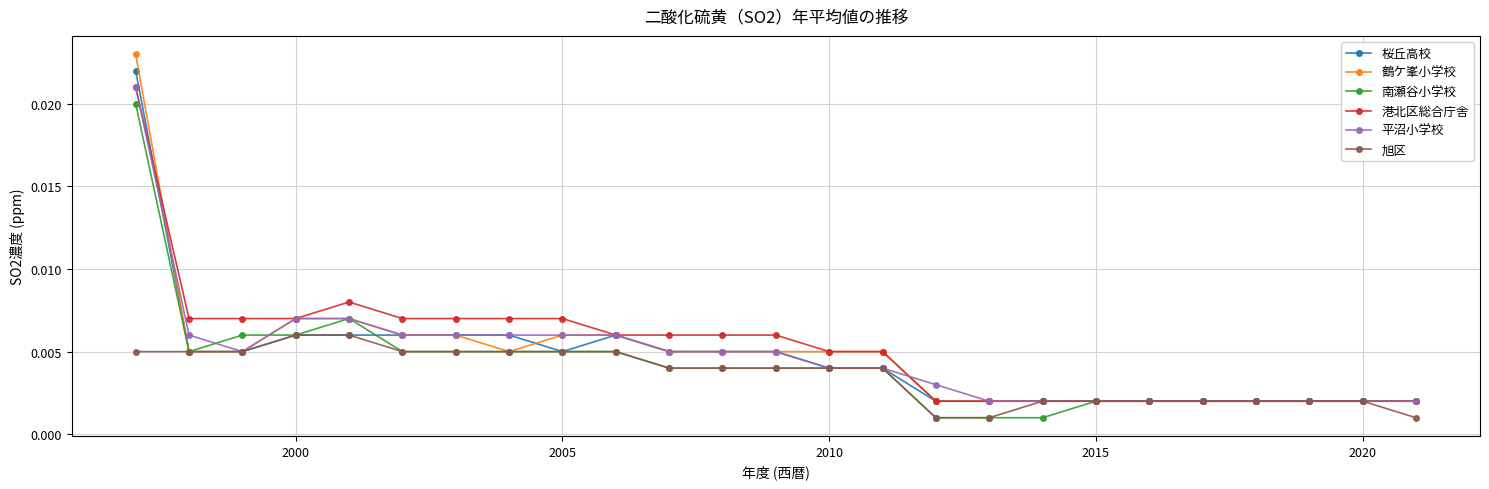

How many 港北区総合庁舎 values are between 0 and 1?

25